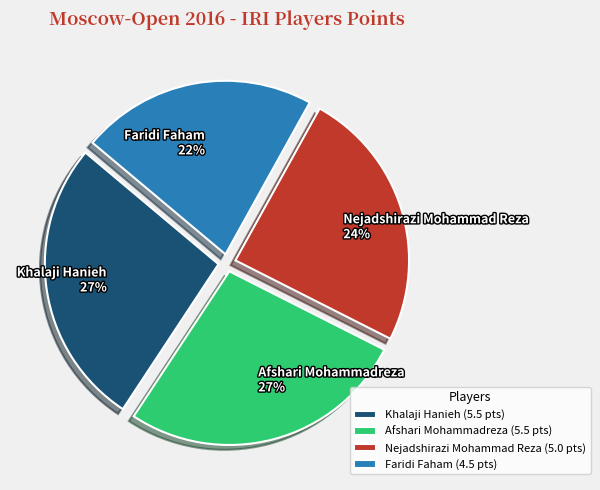

What is the smallest slice in the pie chart?

Faridi Faham